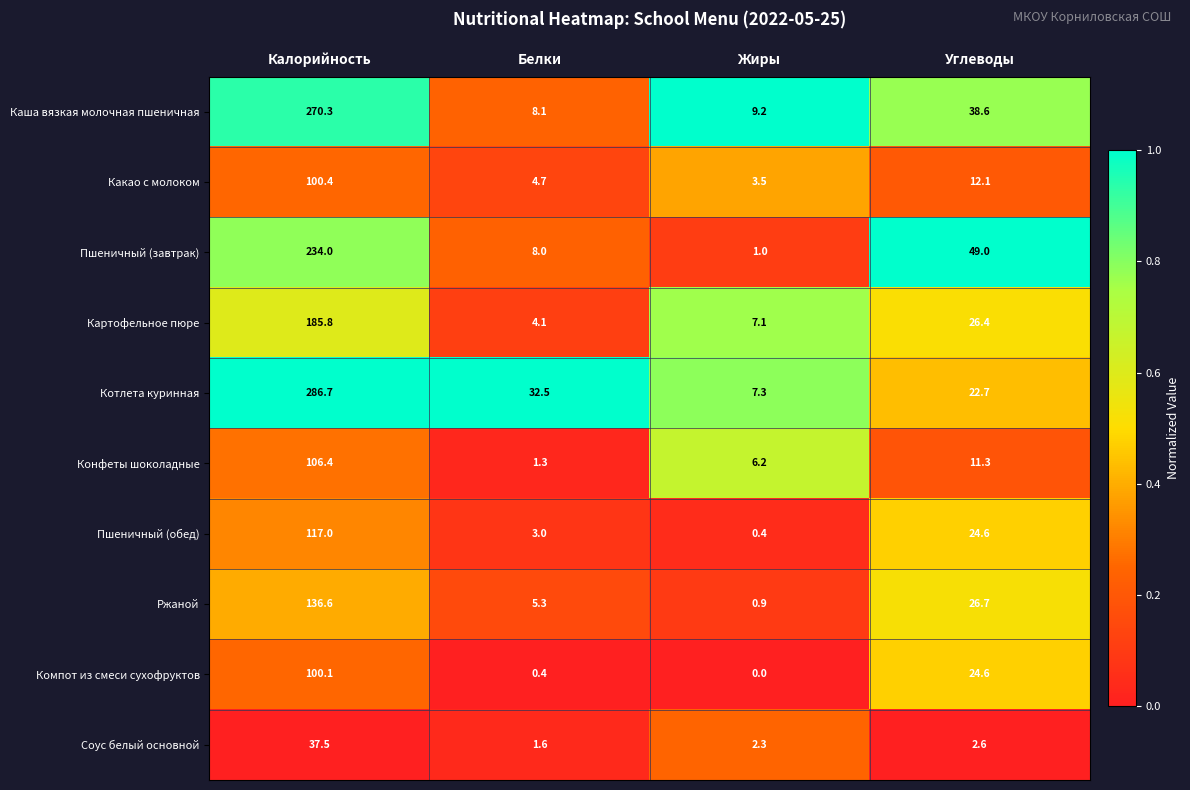

The Каша вязкая молочная пшеничная series shows 12.0 at Жиры. True or false?

False